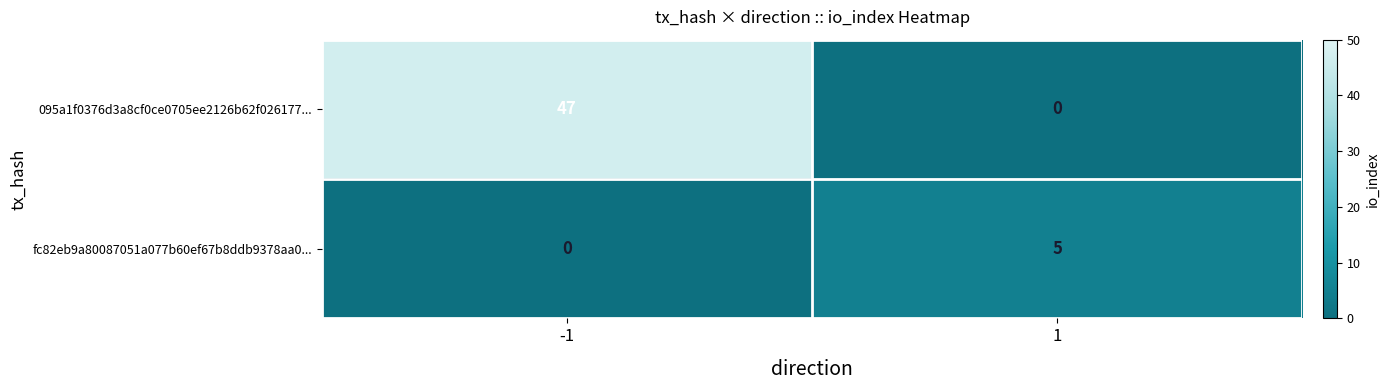

Is it true that 095a1f0376d3a8cf0ce0705ee2126b62f026177... equals 47 at -1?

True